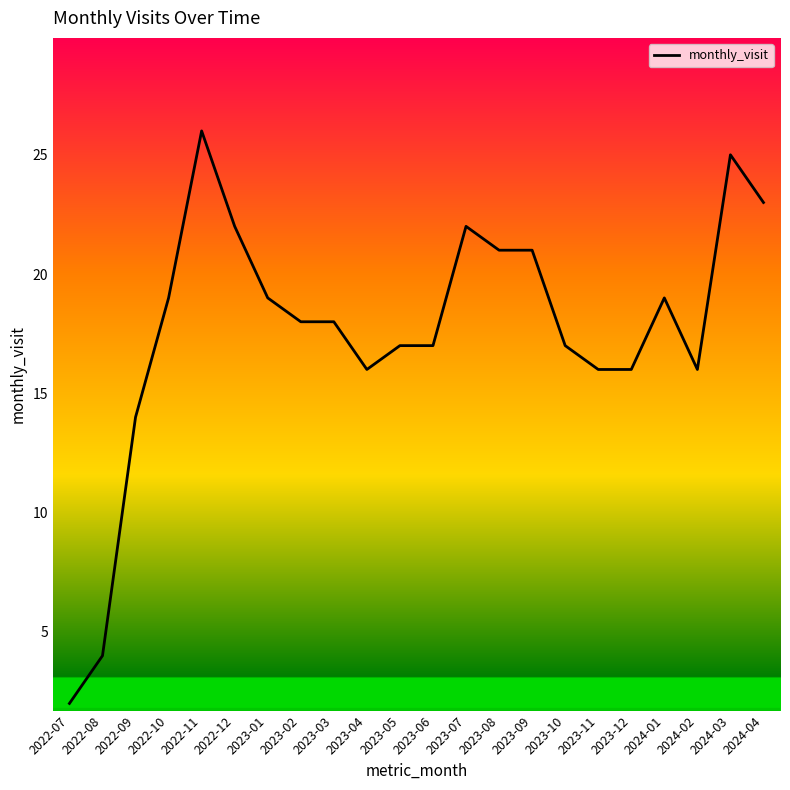

The value at 2023-05 is 17. True or false?

True